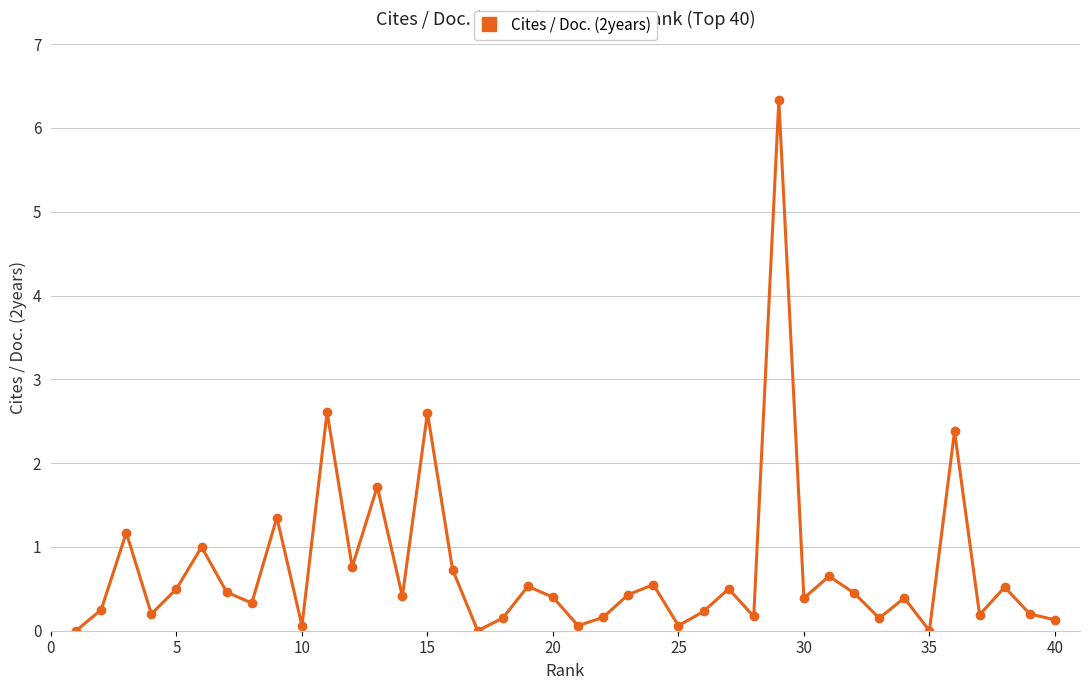

True or false: there are more than 0 points higher than both neighbors.

True